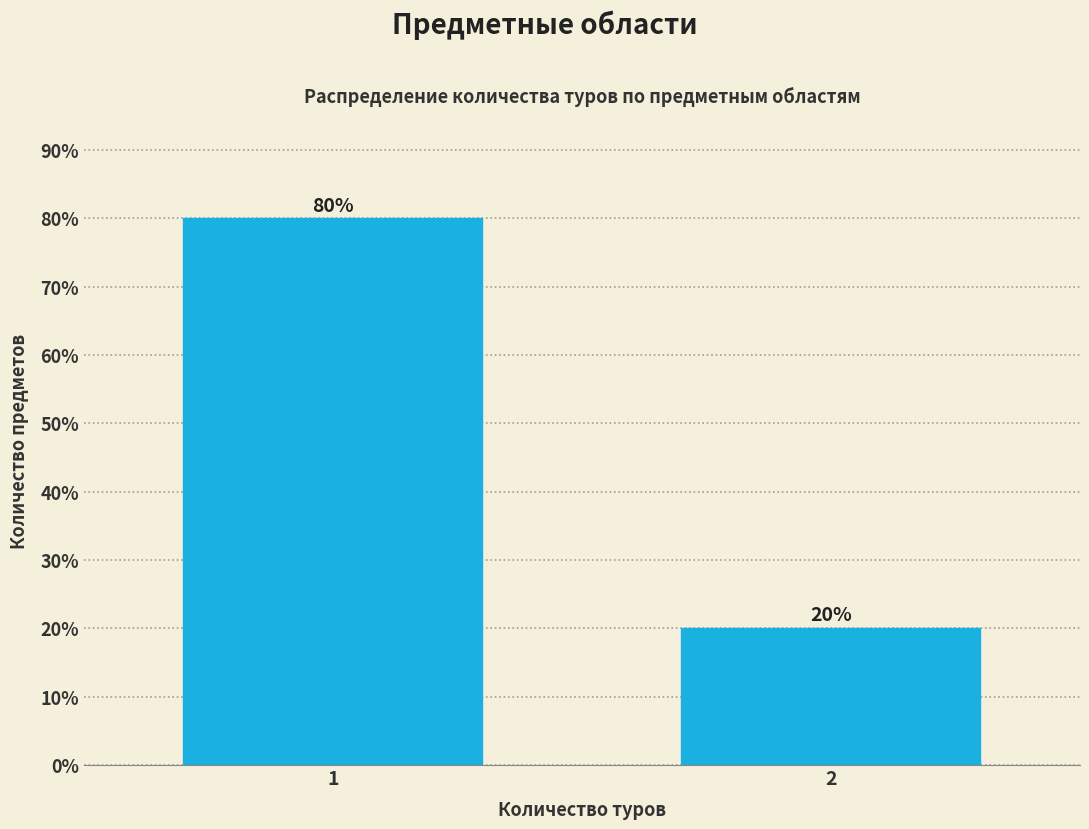

Reading right to left, what are all the values shown in this chart?

2=20	1=80